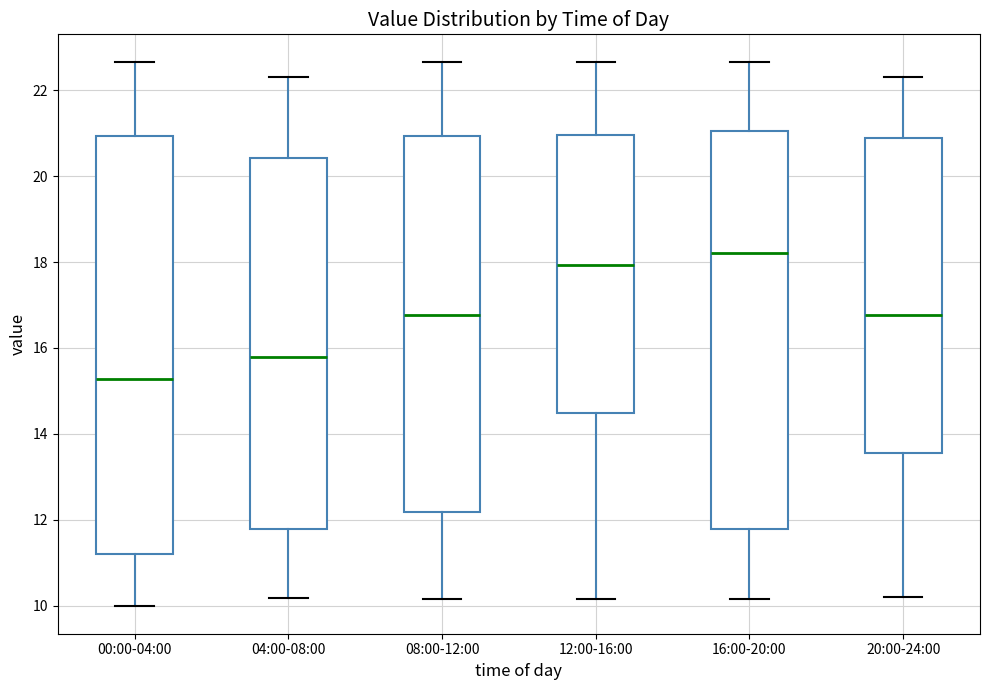

Reading left to right, read every box against the y-axis: the position of its median line, the range the box covers, and the ends of its whiskers. The values are not printed on the chart, so give them approximately, as read against the axis.

00:00-04:00: median 15.2, box 11.2 to 21.0, whiskers 10.0 to 22.6
04:00-08:00: median 15.8, box 11.8 to 20.4, whiskers 10.2 to 22.4
08:00-12:00: median 16.8, box 12.2 to 21.0, whiskers 10.2 to 22.6
12:00-16:00: median 18.0, box 14.4 to 21.0, whiskers 10.2 to 22.6
16:00-20:00: median 18.2, box 11.8 to 21.0, whiskers 10.2 to 22.6
20:00-24:00: median 16.8, box 13.6 to 20.8, whiskers 10.2 to 22.4